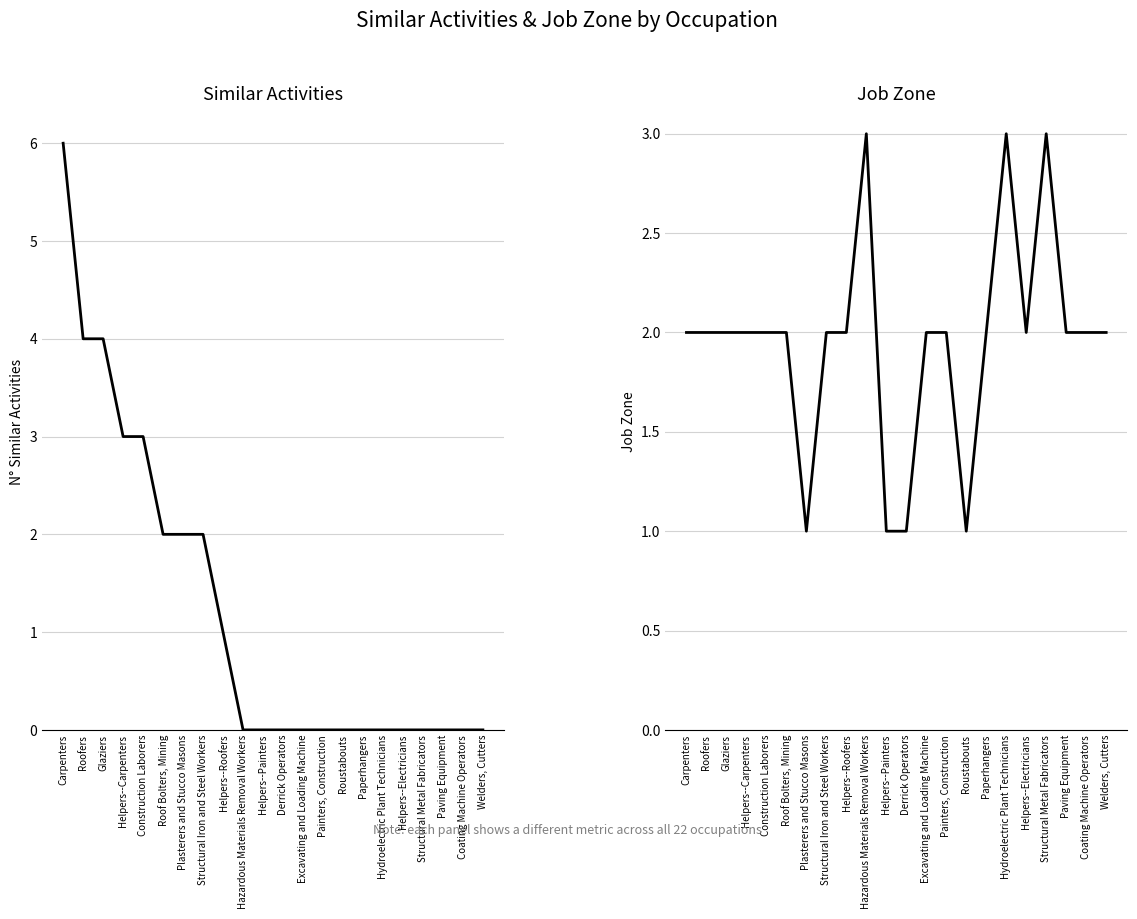

At which category is the sum across all series the highest?

Carpenters